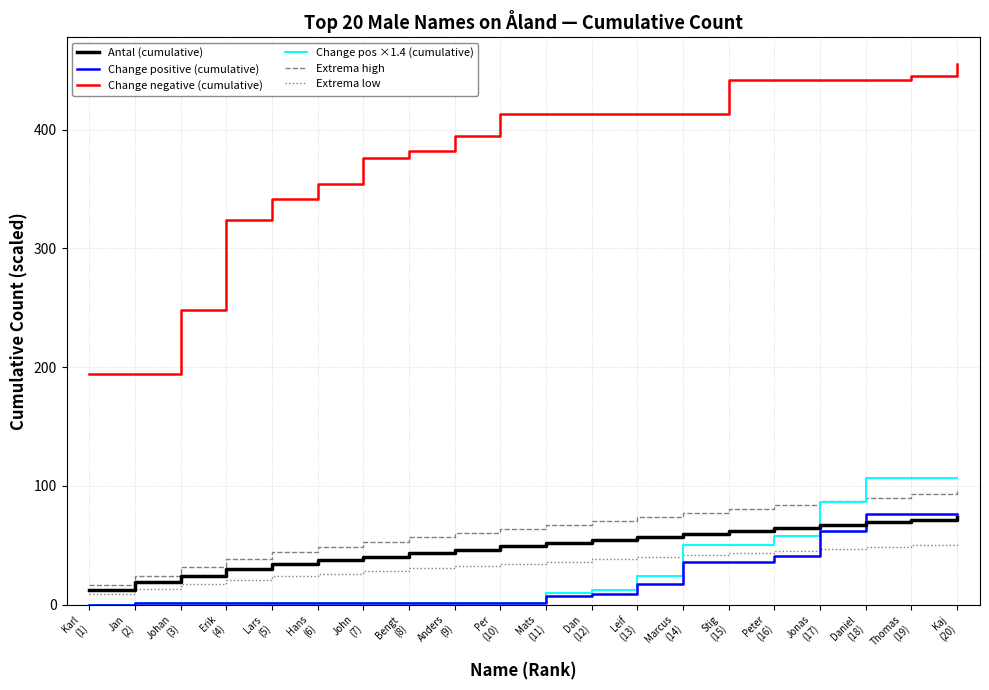

The value of Extrema high at Dan
(12) is 70.8. True or false?

True